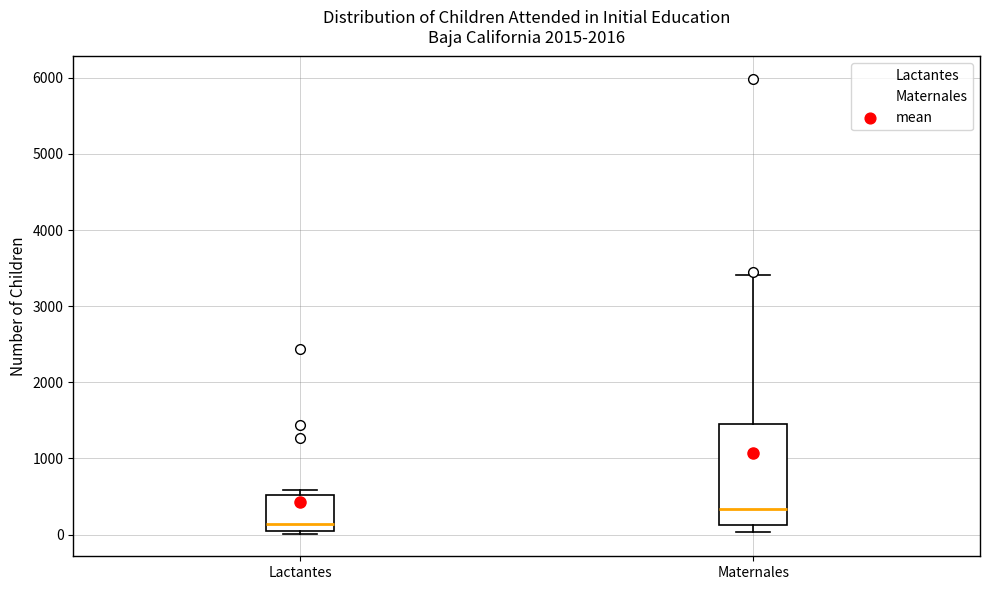

Comparing the boxes themselves (not the whiskers), which one is the tallest?

Maternales